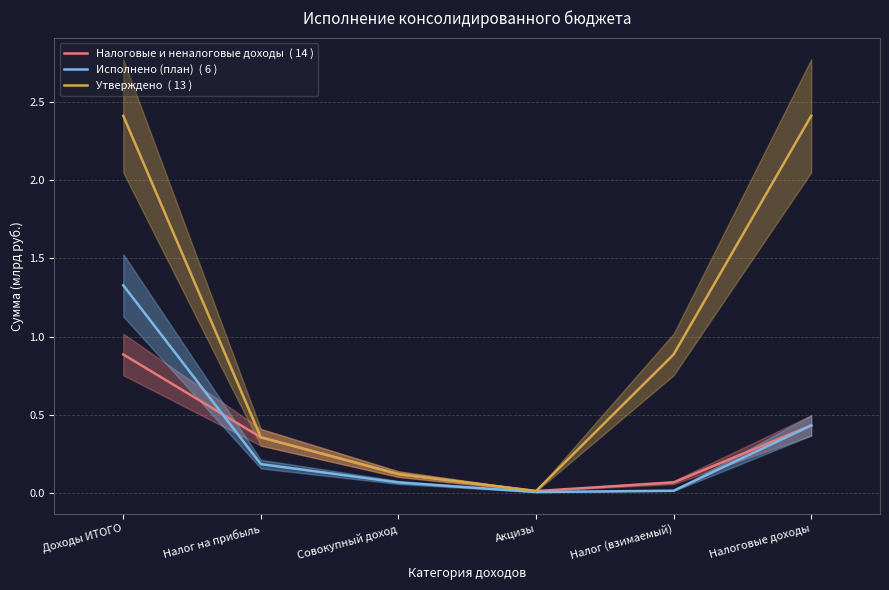

Which label corresponds to the smallest value in the chart?

Акцизы